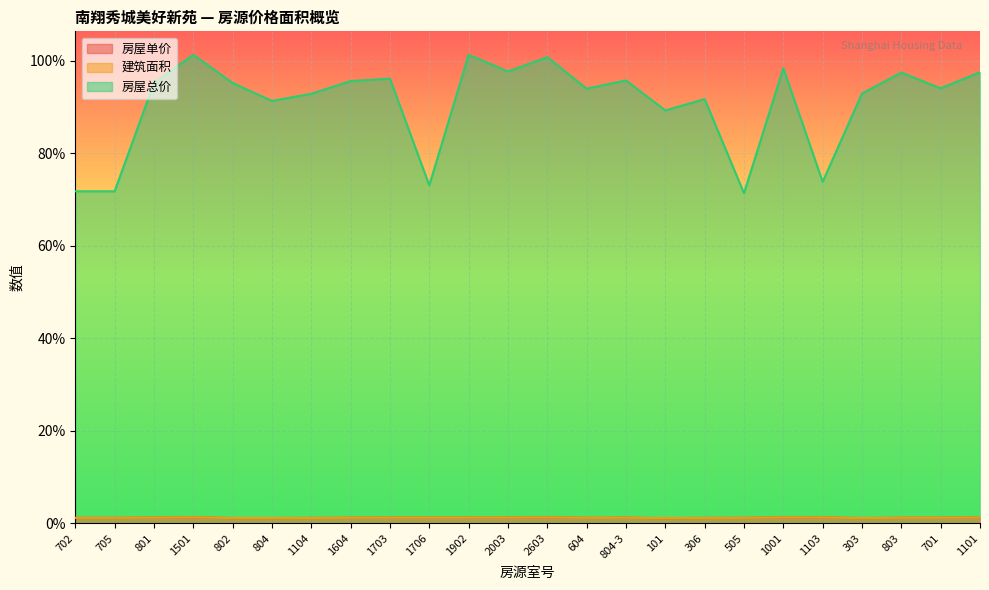

At which label is 房屋单价 closest to 0?

101